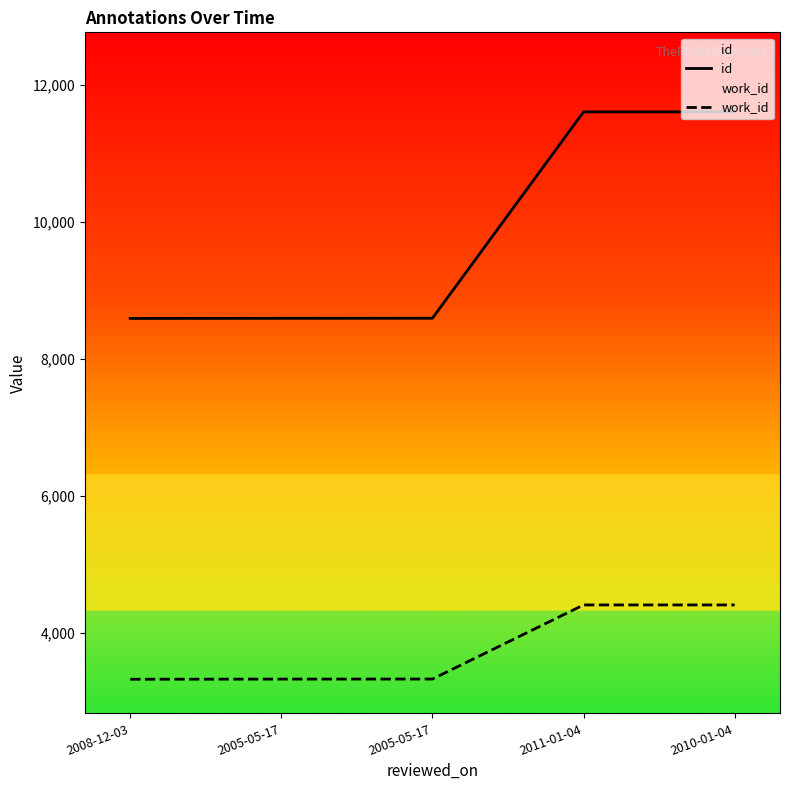

What is the difference between the highest and lowest values at 2005-05-17?

5268